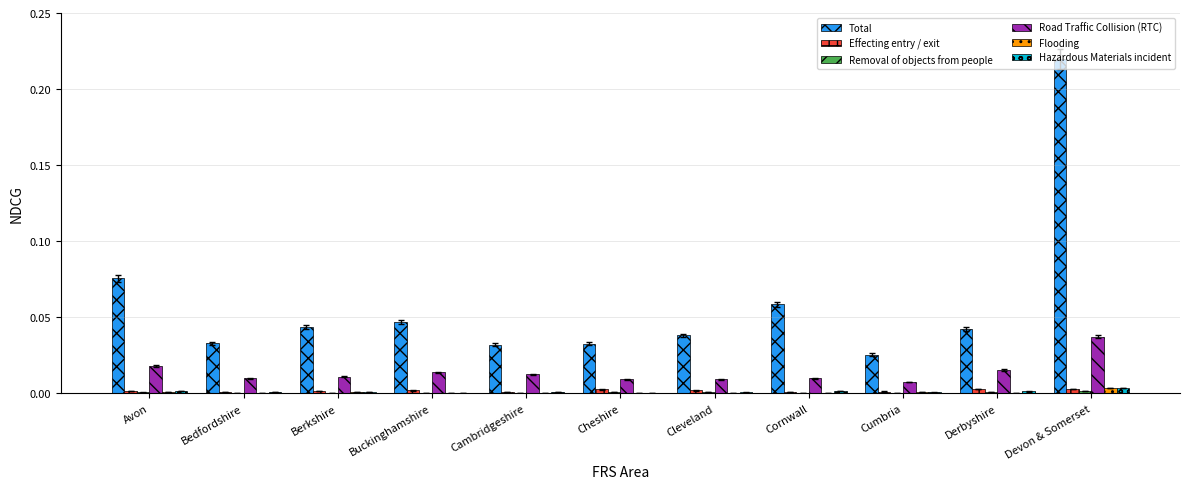

How many groups of bars are there?

11